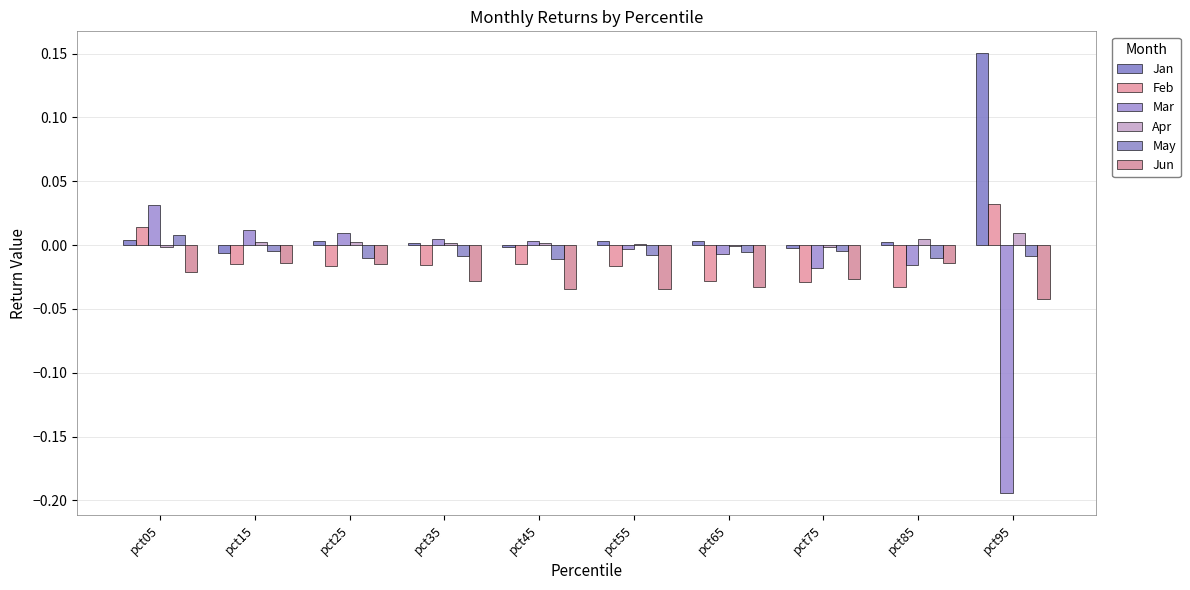

Rank the series at pct85 from highest to lowest value.

Apr, Jan, May, Jun, Mar, Feb